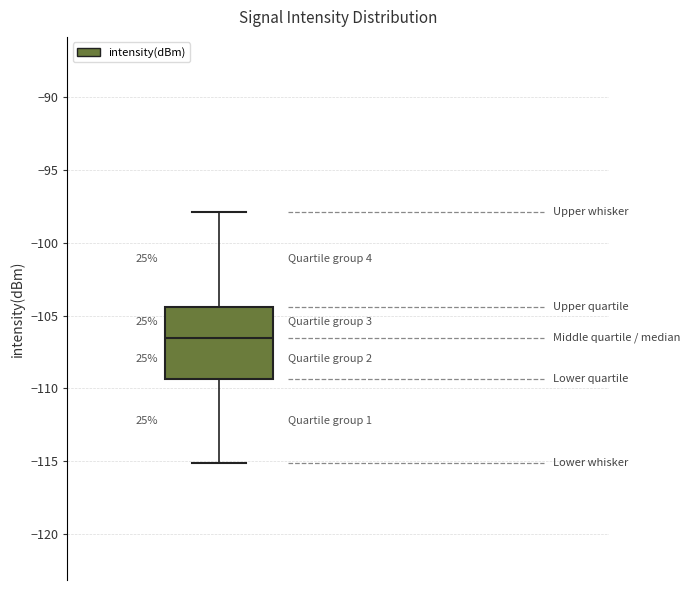

Where does the median line of the box sit on the y-axis? The values are not printed on the chart, so give them approximately, as read against the axis.

-106.5